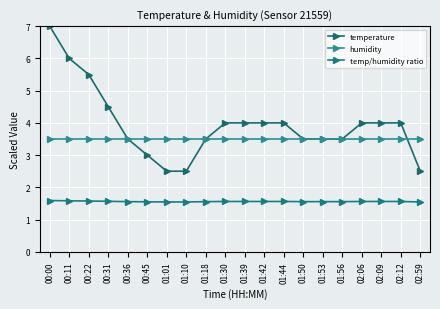

How many lines are shown in the chart?

3